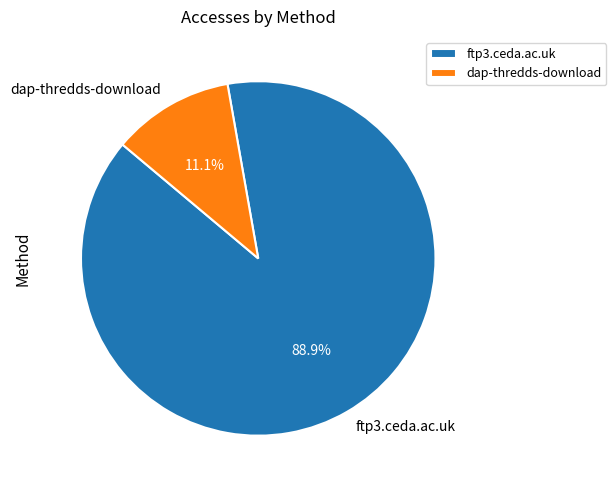

How many slices are in this pie chart?

2